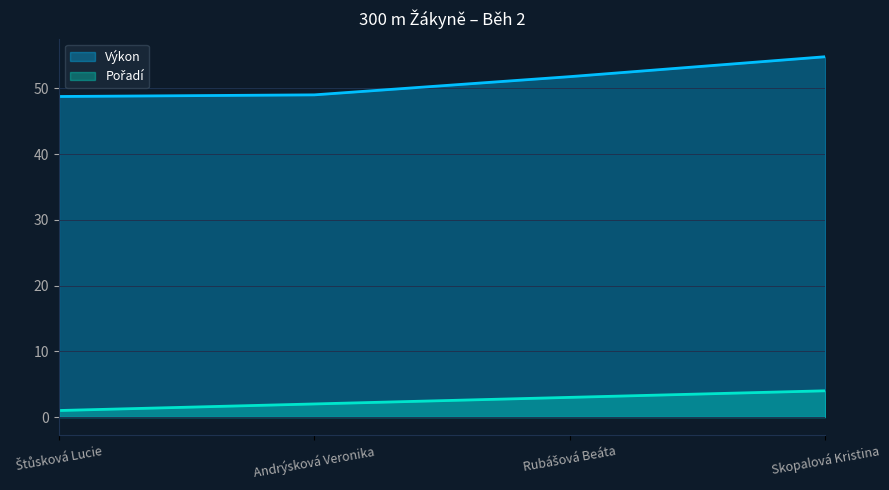

True or false: Pořadí and Výkon cross at least once.

False